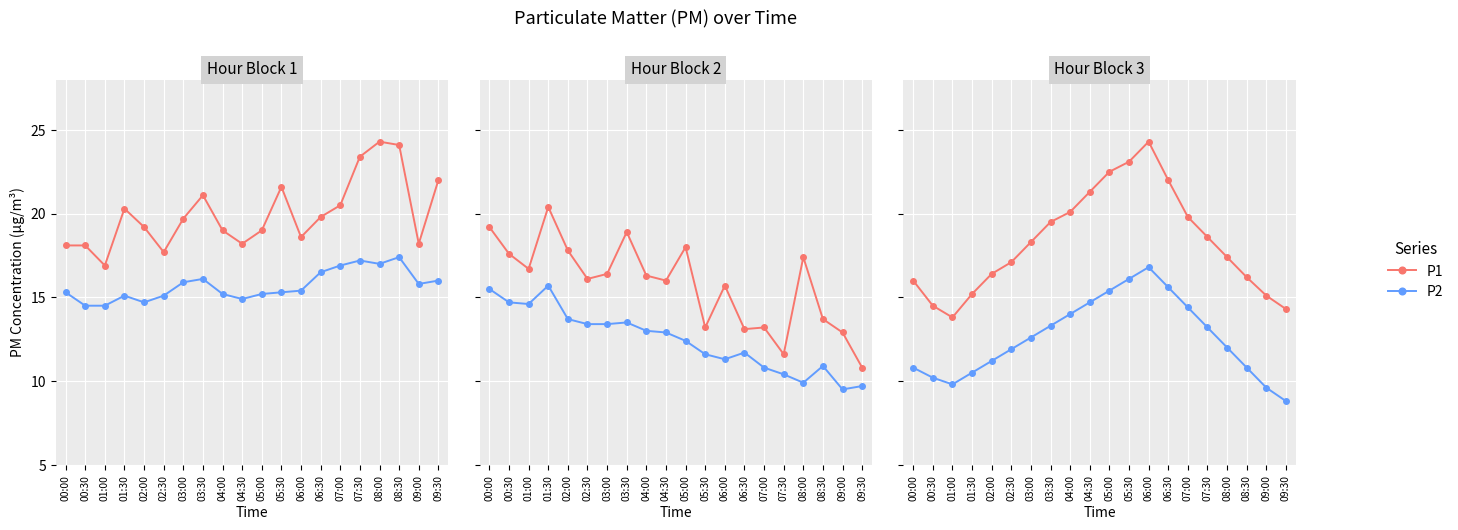

At which category is the sum across all series the highest?

06:00